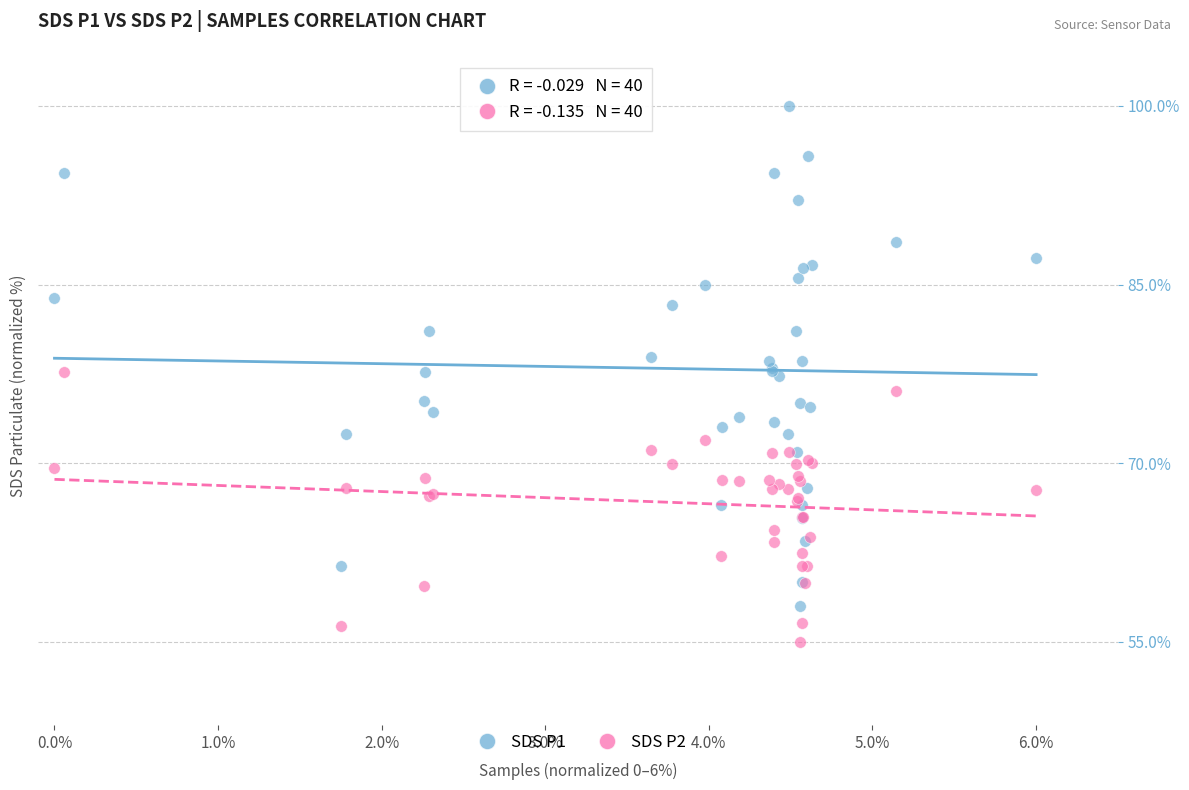

What is the X range (max minus min) for the scatter plot?

6.0